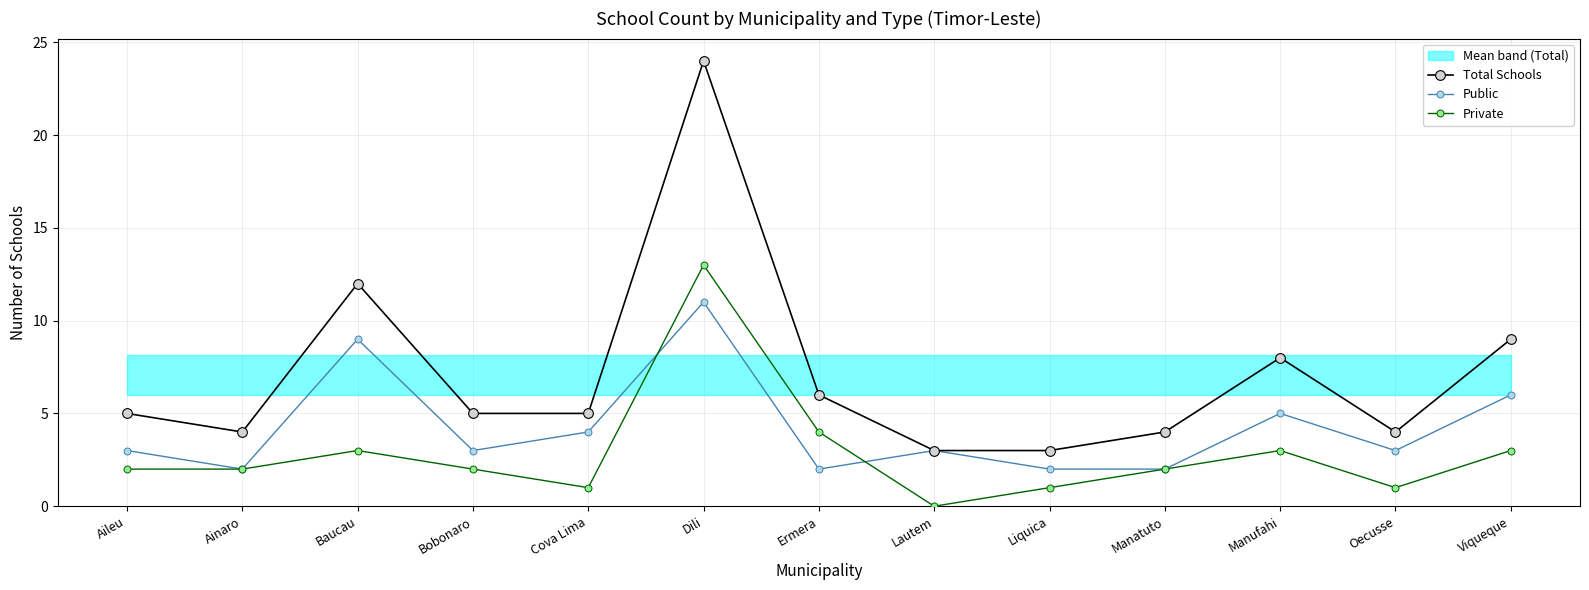

What is the total value across all series at Oecusse?

8